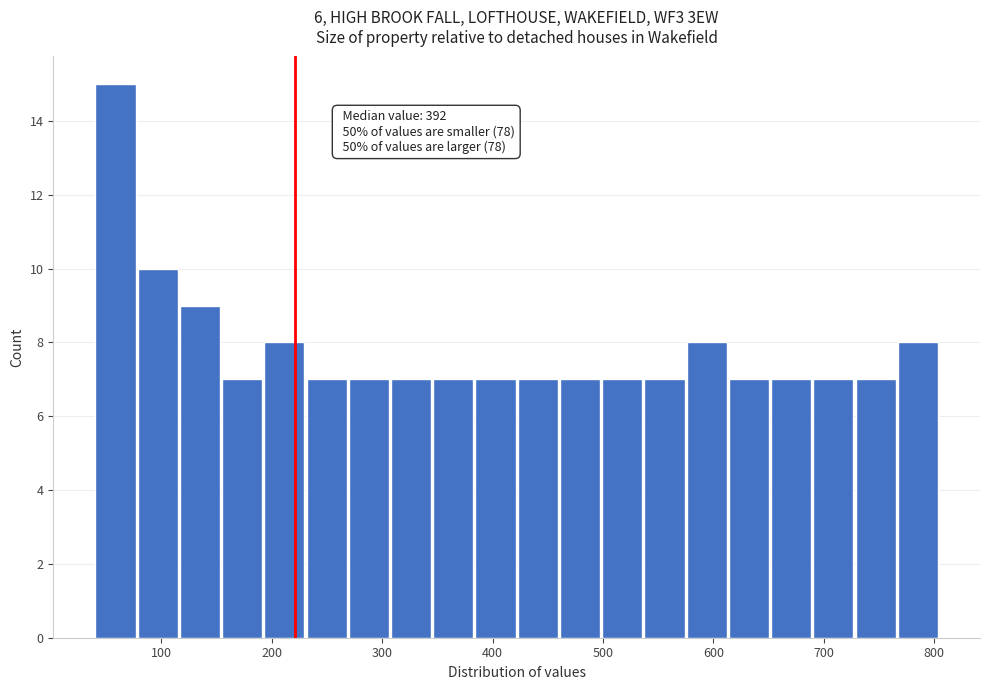

Read against the x-axis, roughly where is the centre of the tallest bar?

60